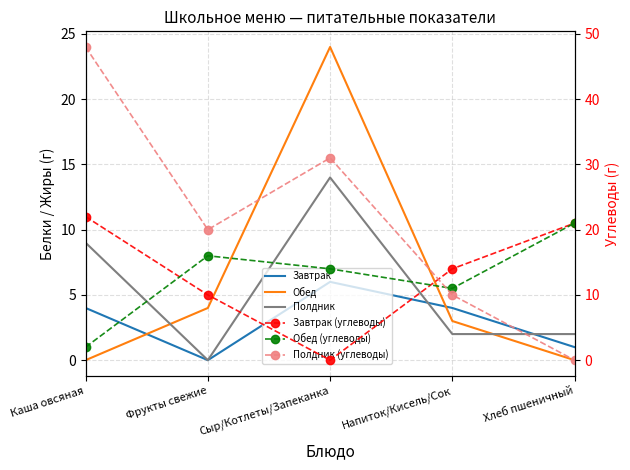

Rank the series at Каша овсяная from highest to lowest value.

Полдник (углеводы), Завтрак (углеводы), Полдник, Завтрак, Обед (углеводы), Обед